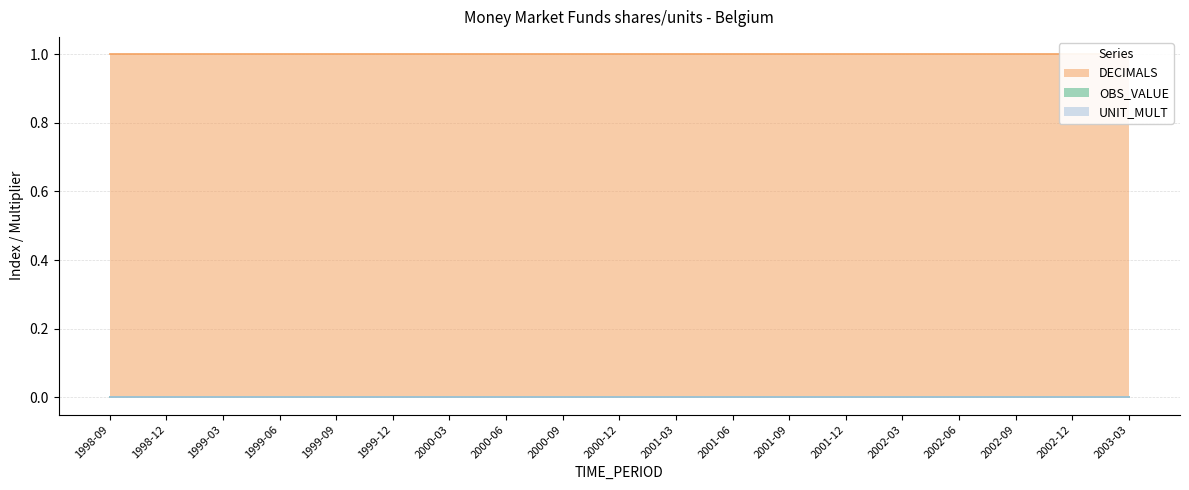

Which has a higher value, 2001-06 or 2002-06?

2001-06